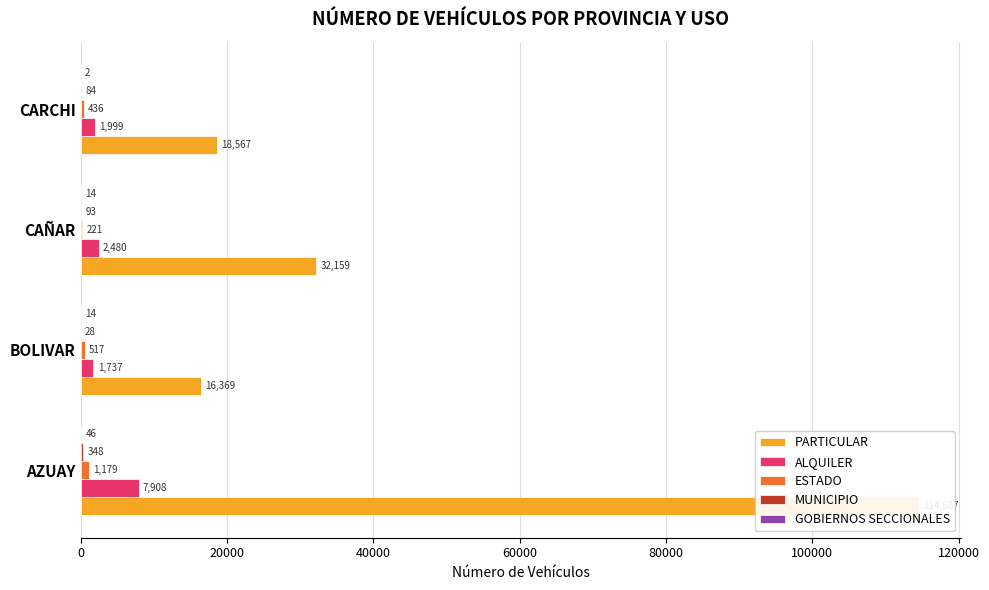

The MUNICIPIO series shows 27 at CAÑAR. True or false?

False